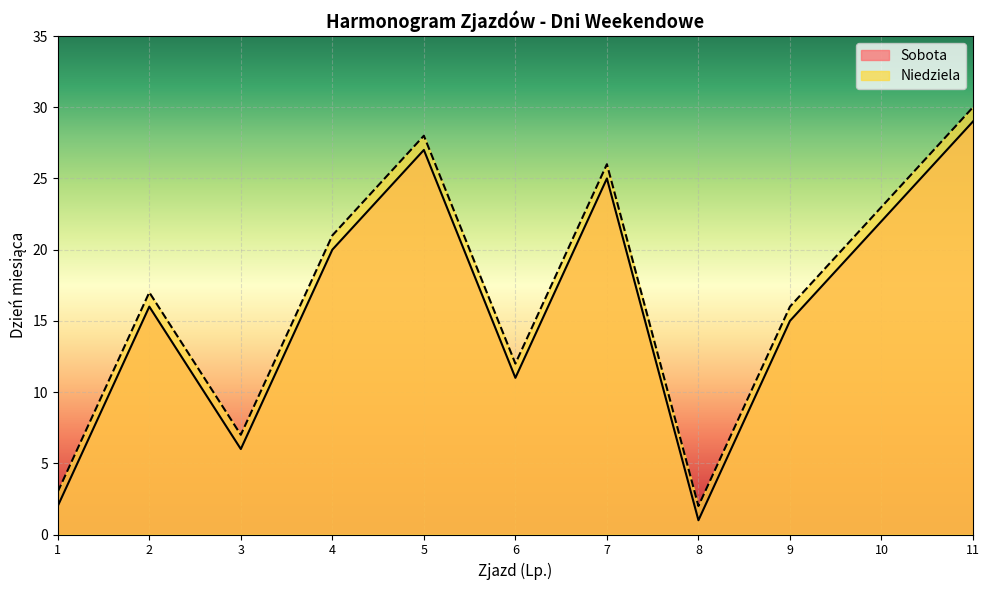

How many data points in Niedziela are above 17?

5